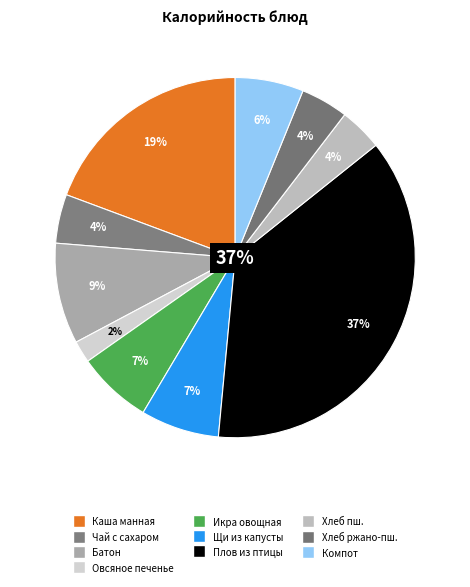

Rank the categories by value from lowest to highest.

Овсяное печенье, Хлеб пшеничный, Хлеб ржано-пшеничный, Чай с сахаром, Компот из сухофруктов, Икра овощная, Щи из свежей капусты, Батон, Каша манная молочная, Плов из мяса птицы